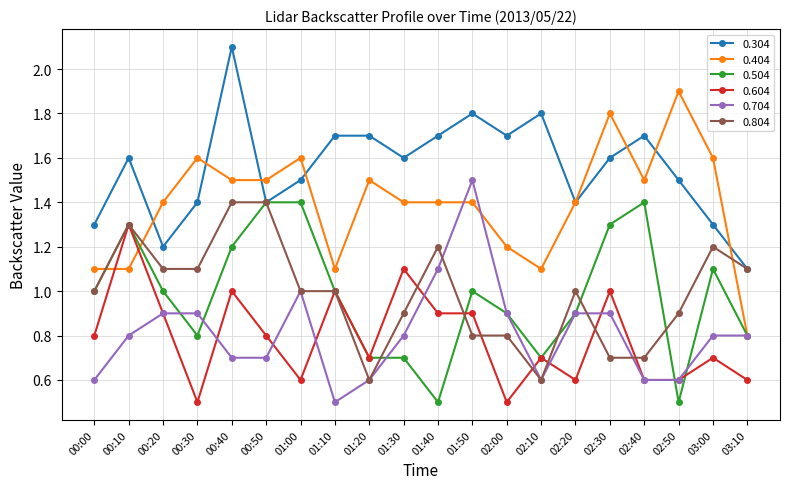

True or false: 0.304 has a value of 0.4 at 02:20.

False